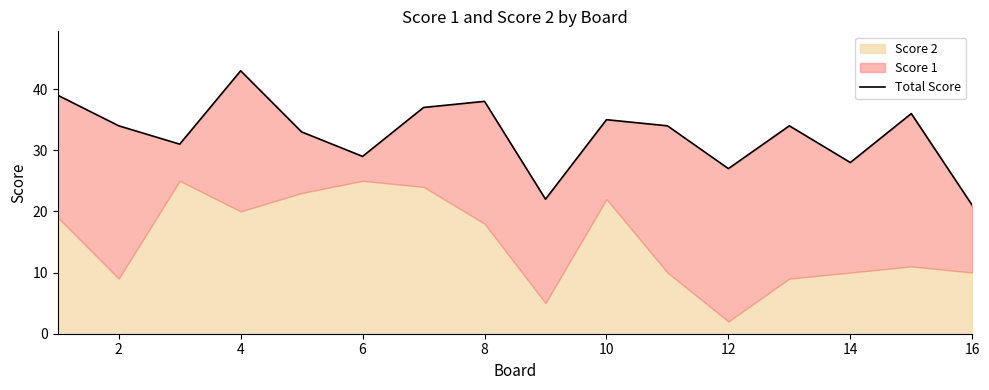

Does the chart display data point markers on the line(s)?

No